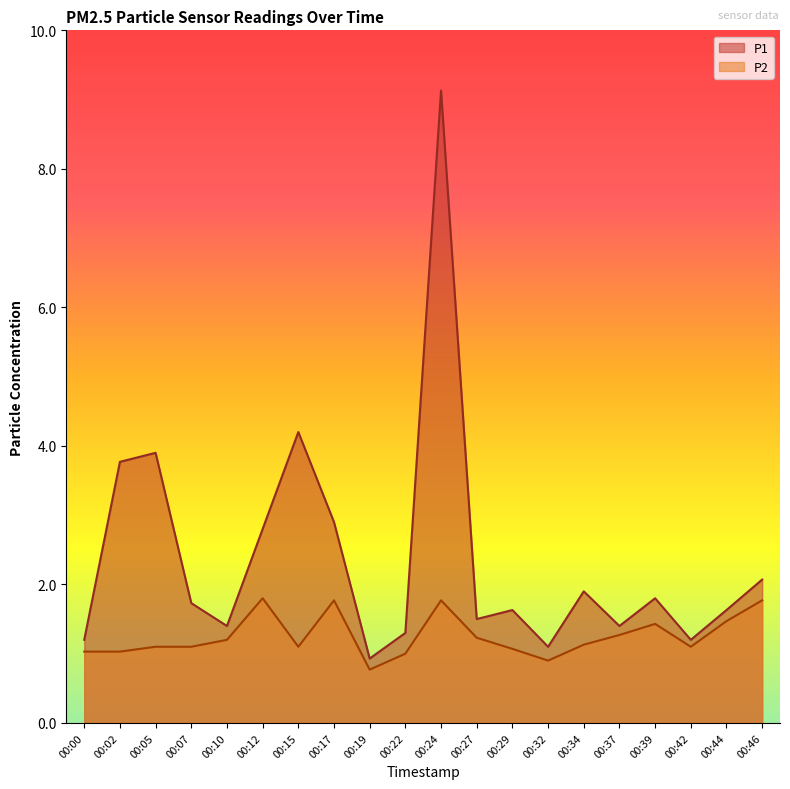

True or false: P1 and P2 intersect in this chart.

False